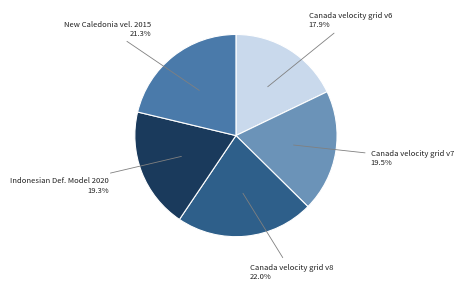

Is there a majority slice in this chart?

No